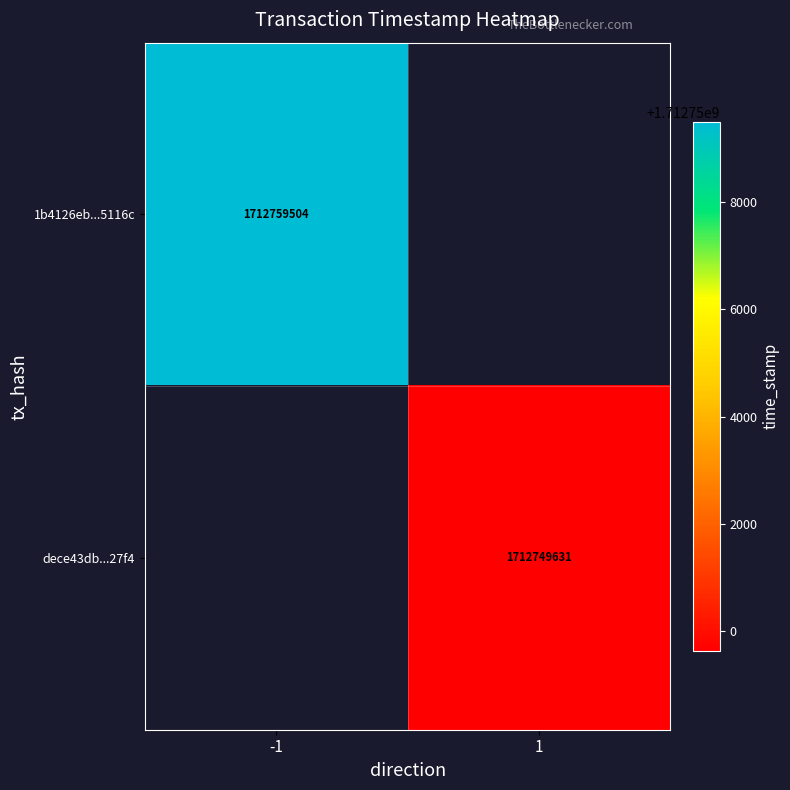

Is it true that dece43db...27f4 equals 2345213130 at 1?

False